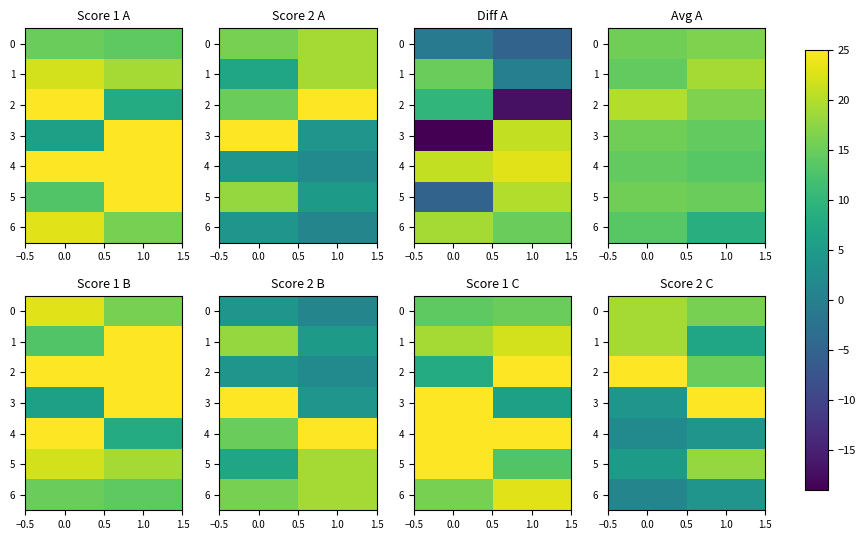

True or false: 5 has a value of 18 at 1.0.

True